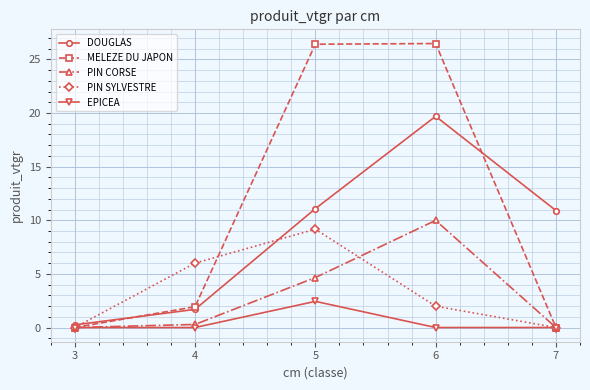

At how many categories does at least one series exceed 1?

4